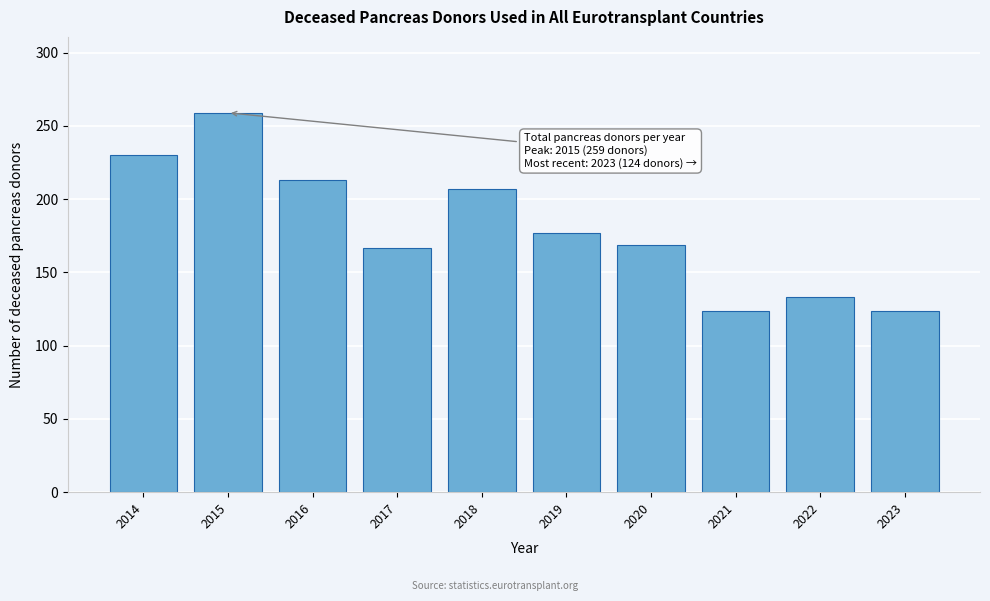

Reading left to right, what are all the values shown in this chart?

2014=230	2015=259	2016=213	2017=167	2018=207	2019=177	2020=169	2021=124	2022=133	2023=124